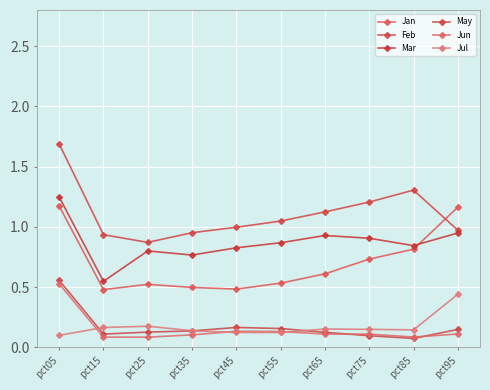

Does the chart display data point markers on the line(s)?

Yes